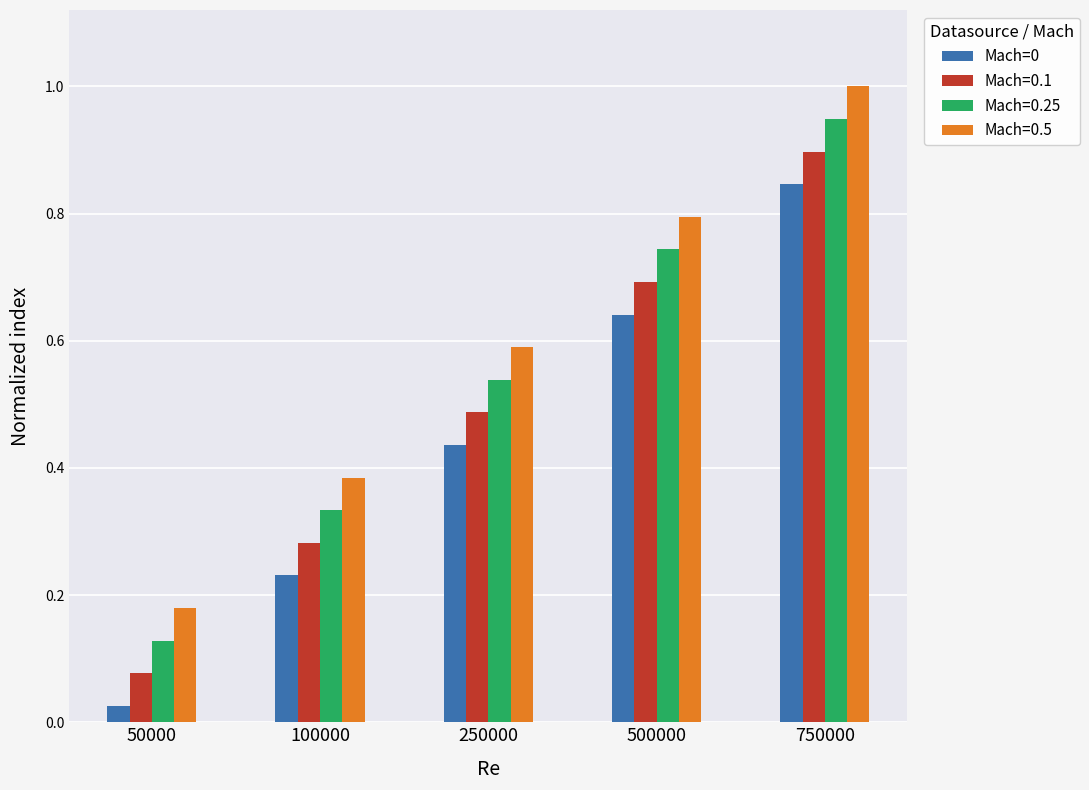

The value of Mach=0.1 at 500000 is 0.7. True or false?

True